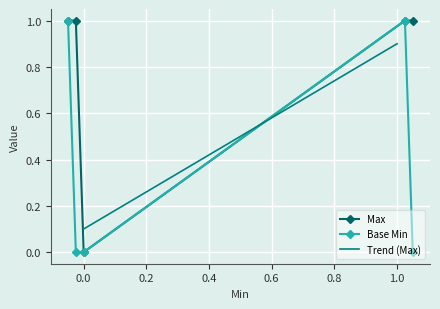

What is the sum of all values?

4